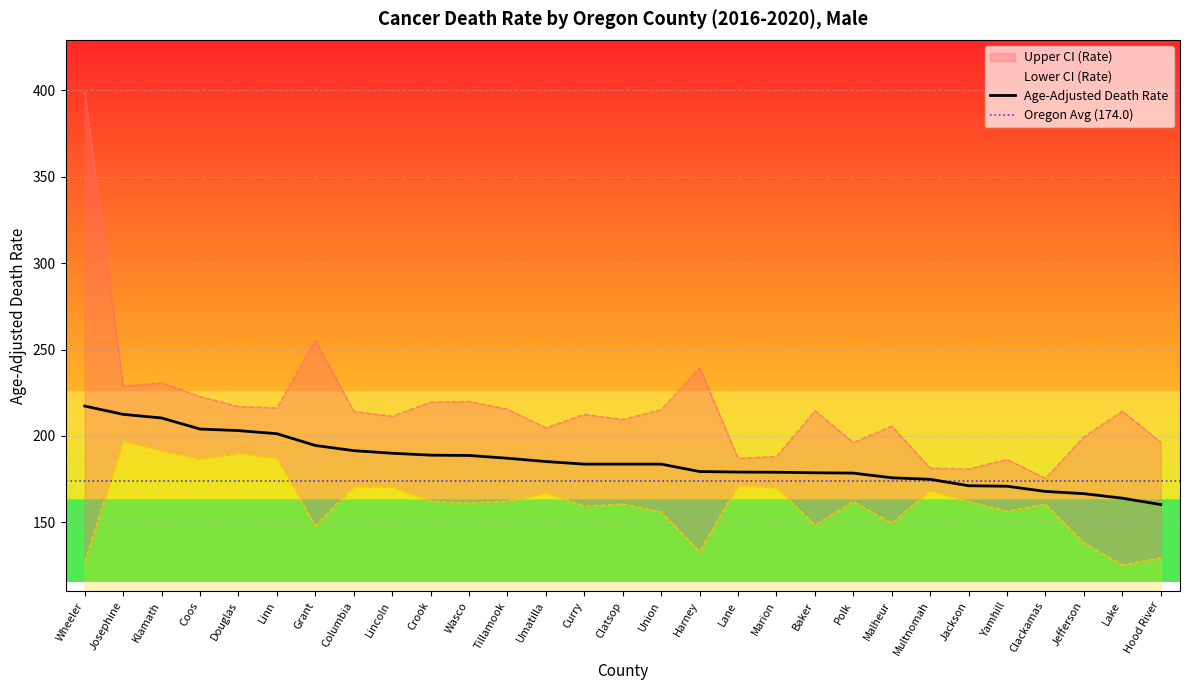

True or false: Upper CI (Rate) and Age-Adjusted Death Rate cross at least once.

False